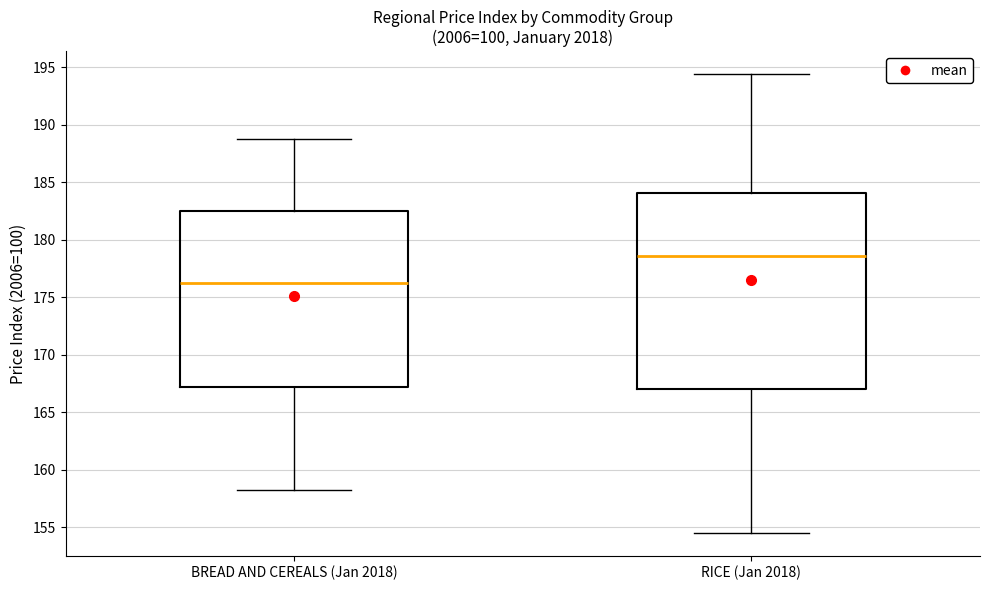

Which box's median line is the highest?

RICE (Jan 2018)